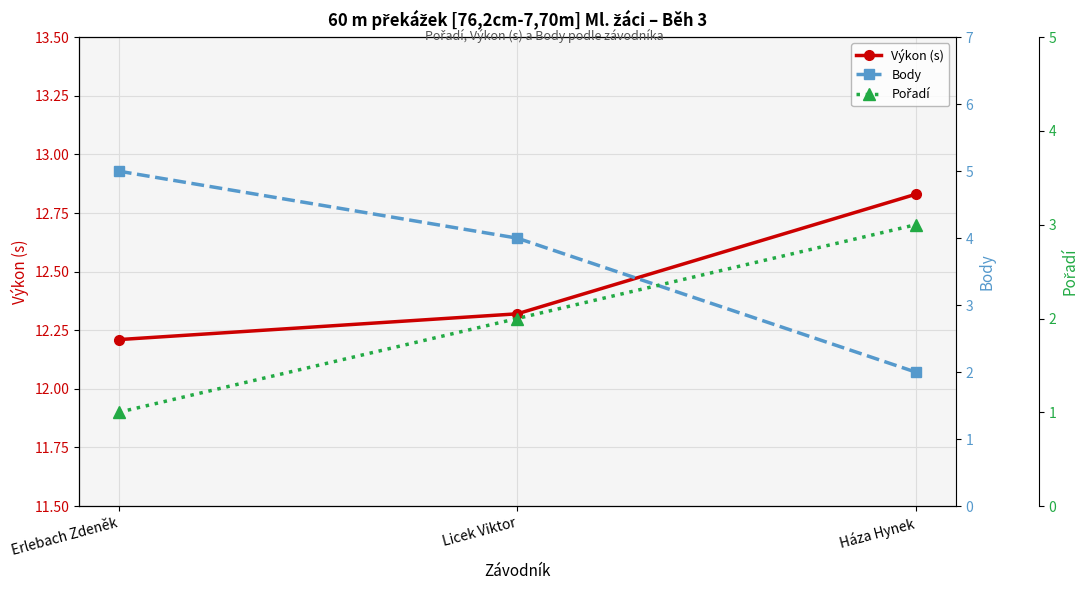

What is the sum of the Výkon (s) values at Háza Hynek and Licek Viktor?

25.1